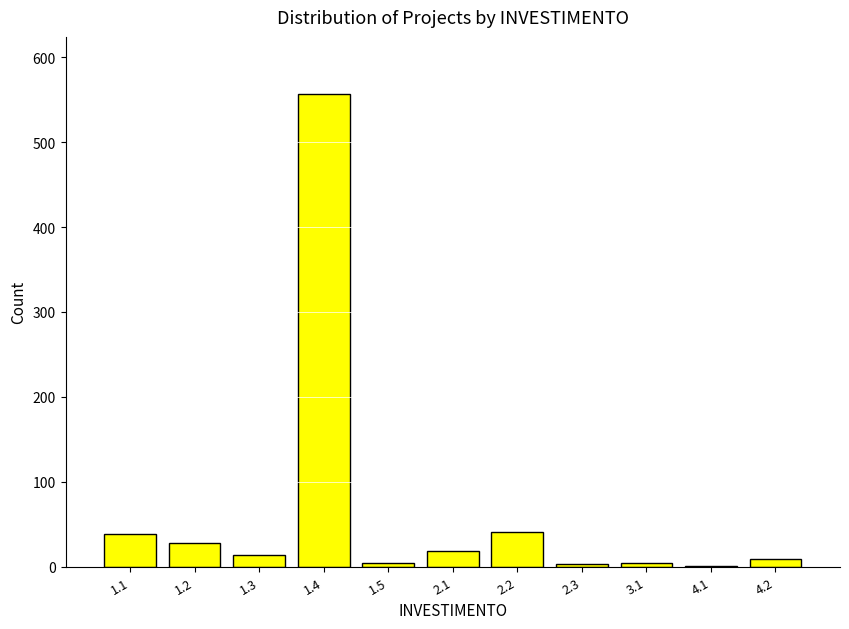

The value at 1.3 is 14. True or false?

True